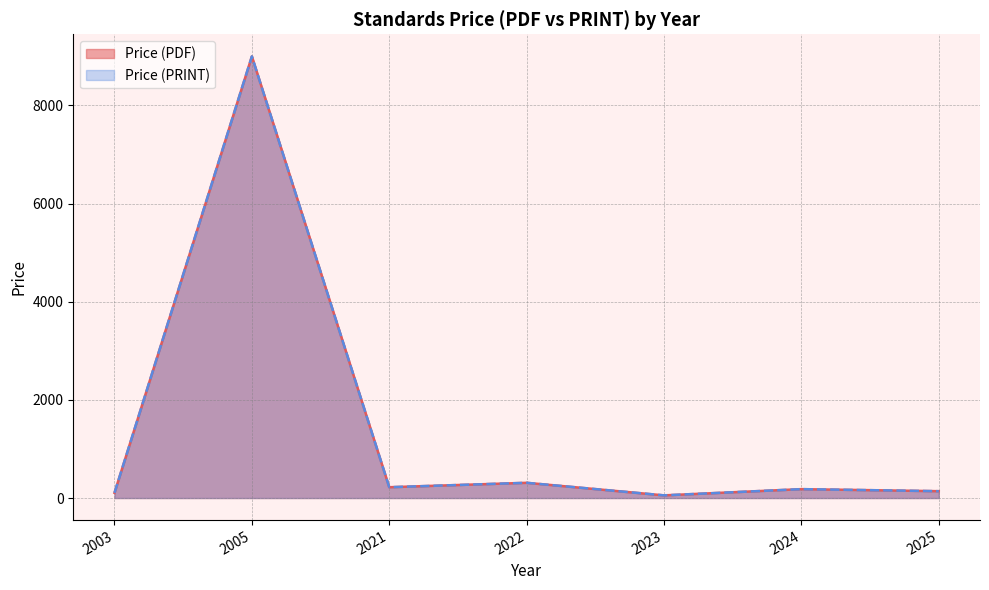

Is the value of Price (PRINT) at 2023 greater than the value of Price (PDF) at 2023?

No